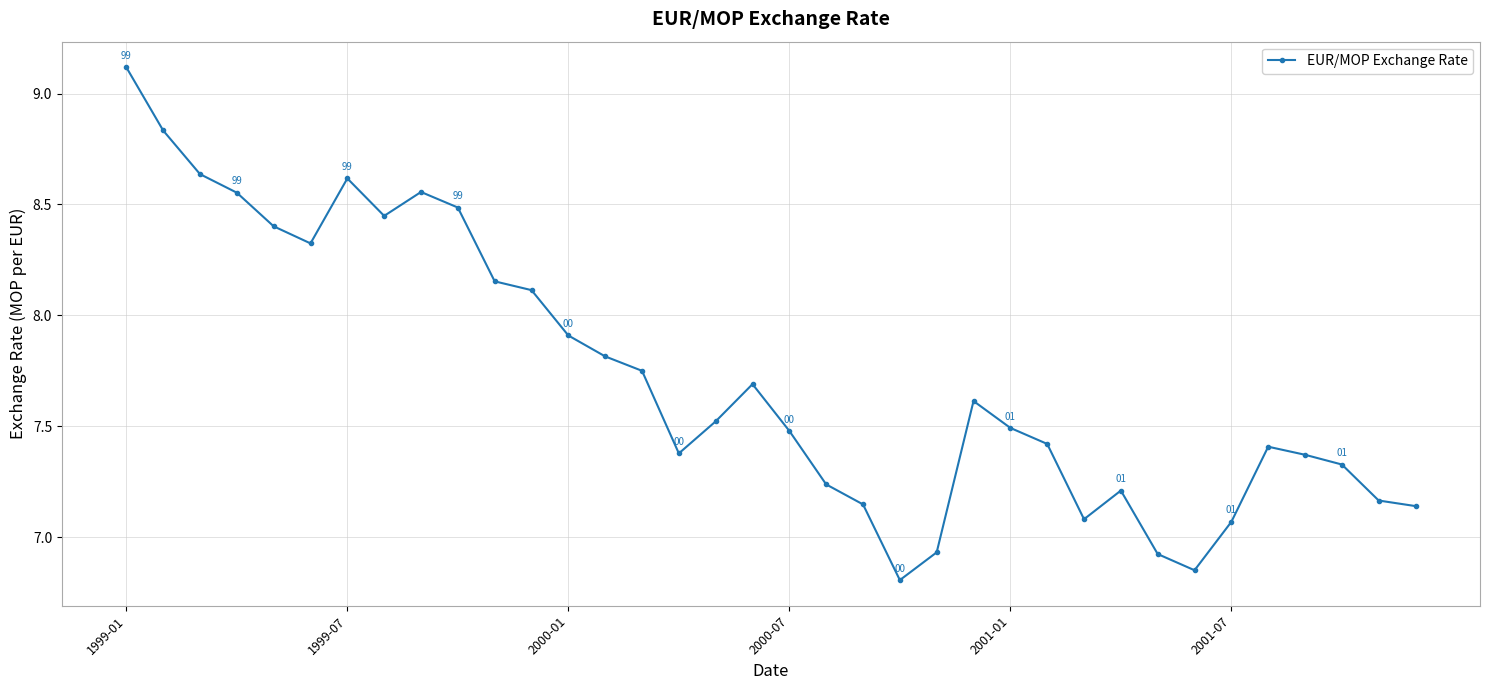

What is the greatest value displayed?

9.1